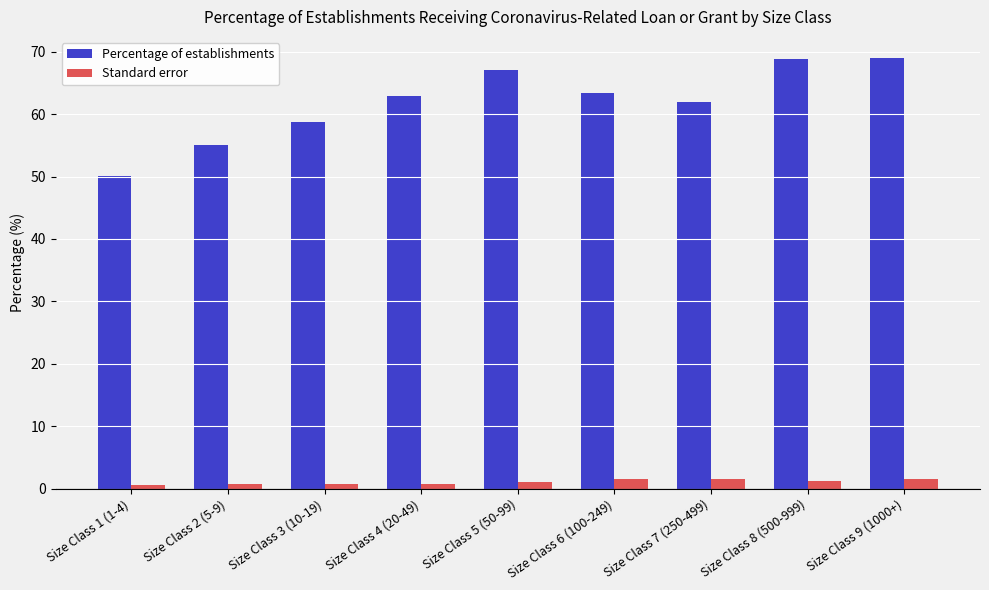

What is the maximum value for Percentage of establishments?

68.9